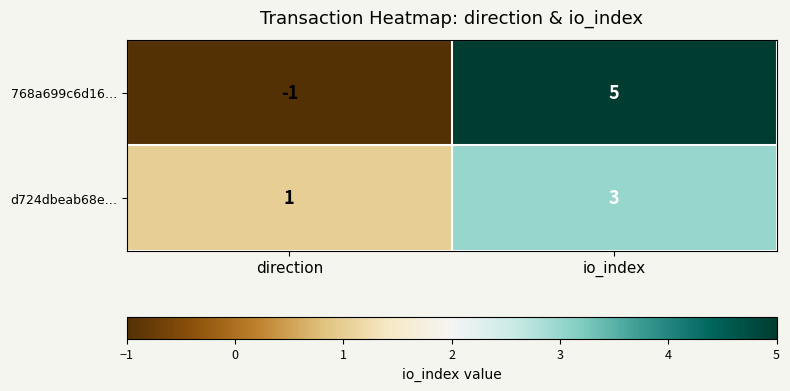

At direction, list the series in order from smallest to largest.

768a699c6d16…, d724dbeab68e…